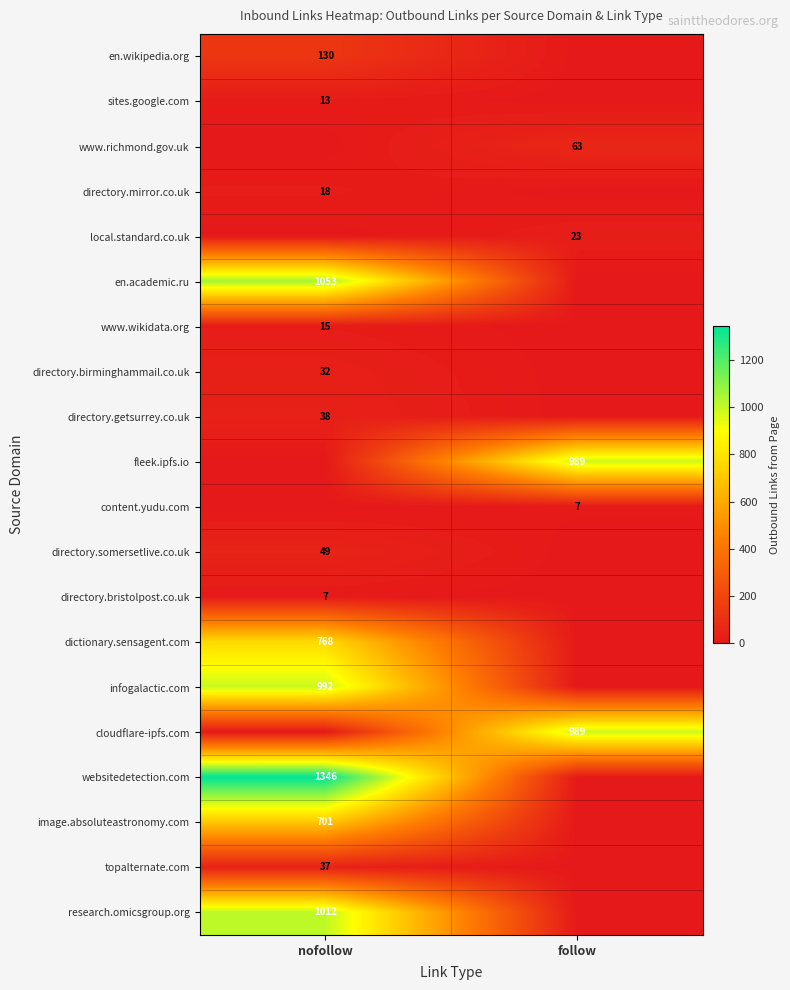

The value of directory.birminghammail.co.uk at nofollow is 32. True or false?

True